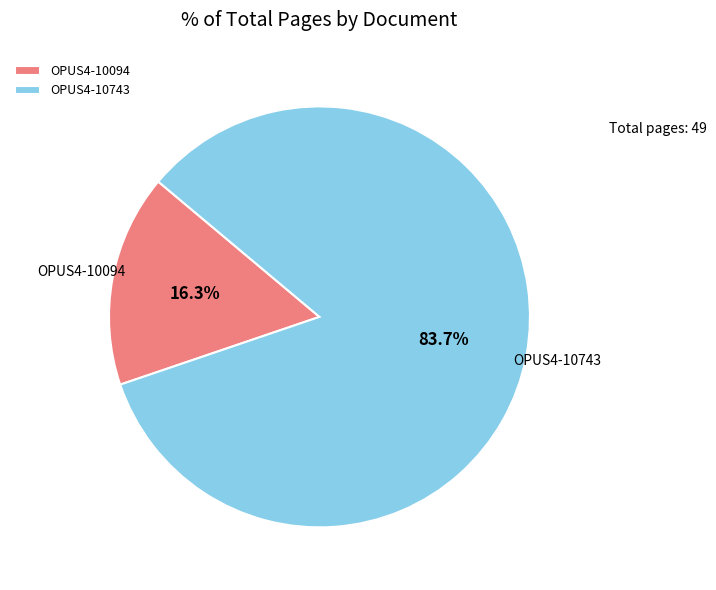

What percentage is the OPUS4-10094 slice, to the nearest percent?

16%